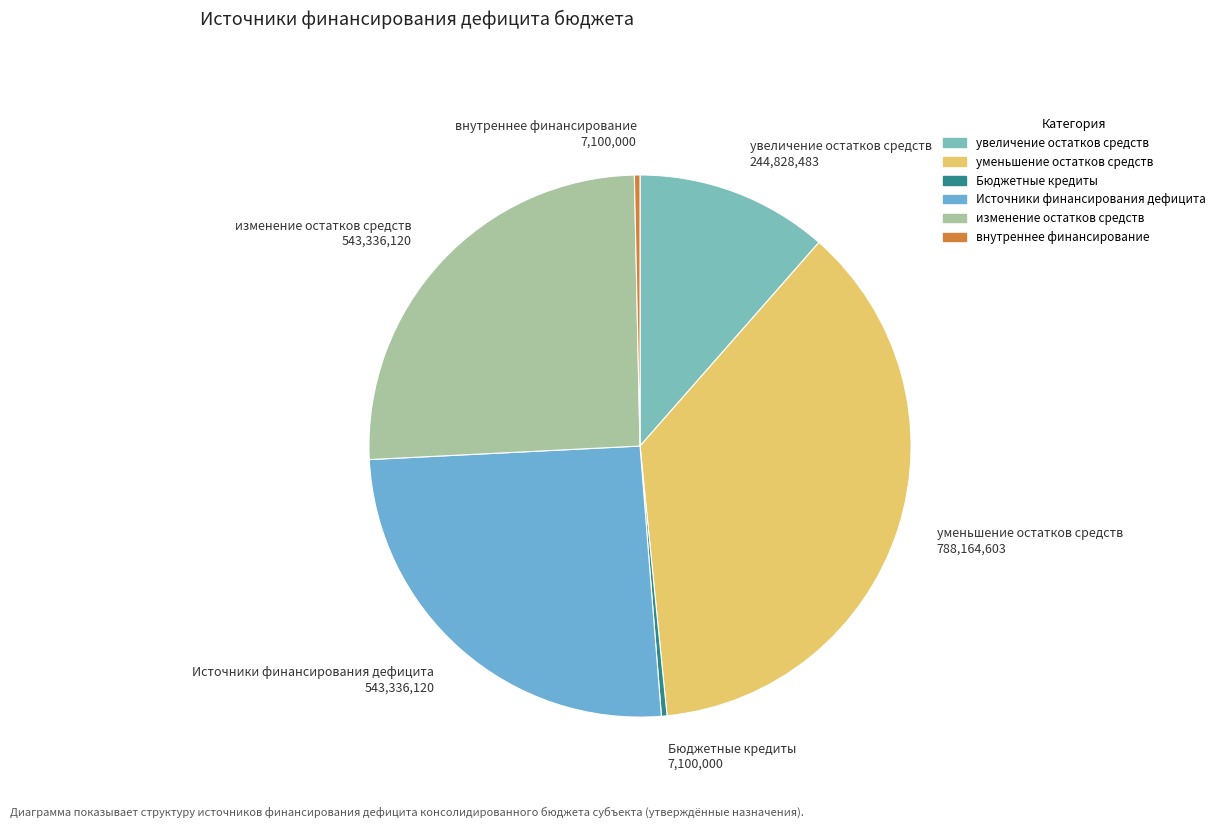

True or false: увеличение остатков средств accounts for 11% of the total.

True